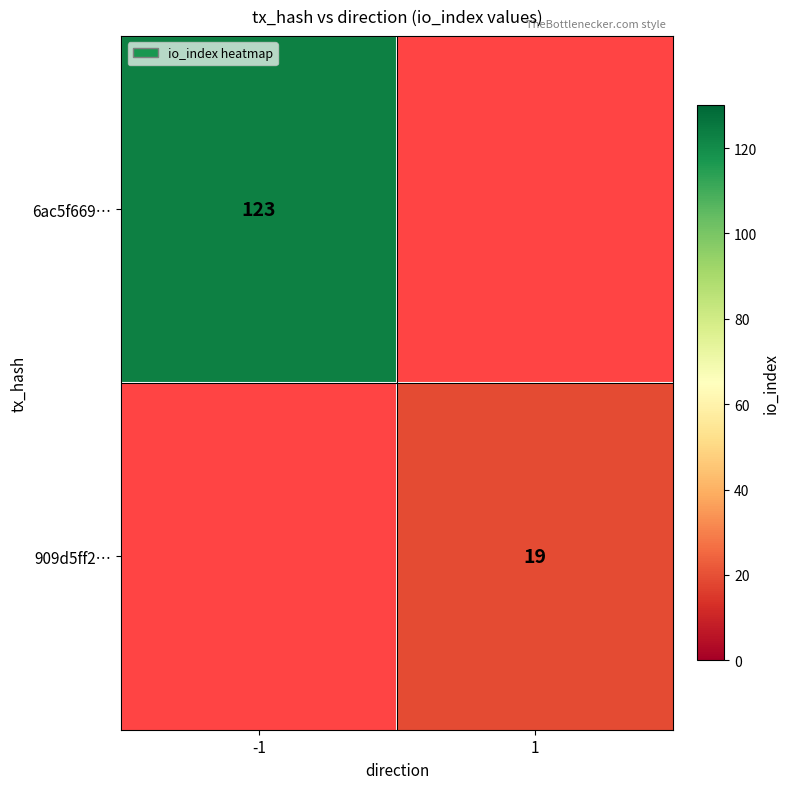

True or false: 6ac5f669… has a value of 215 at -1.

False